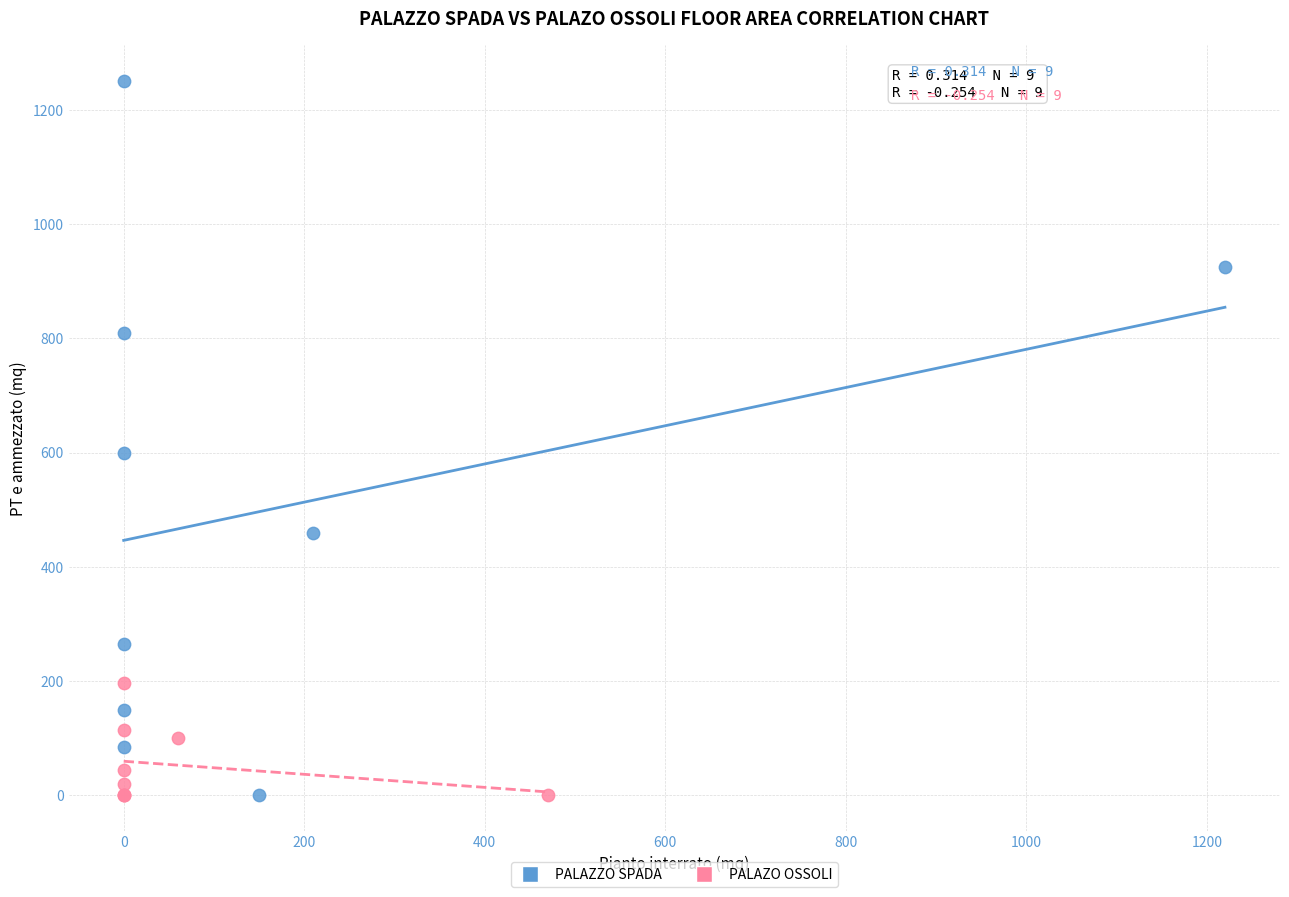

What are all the series names shown in the legend?

PALAZZO SPADA, PALAZO OSSOLI